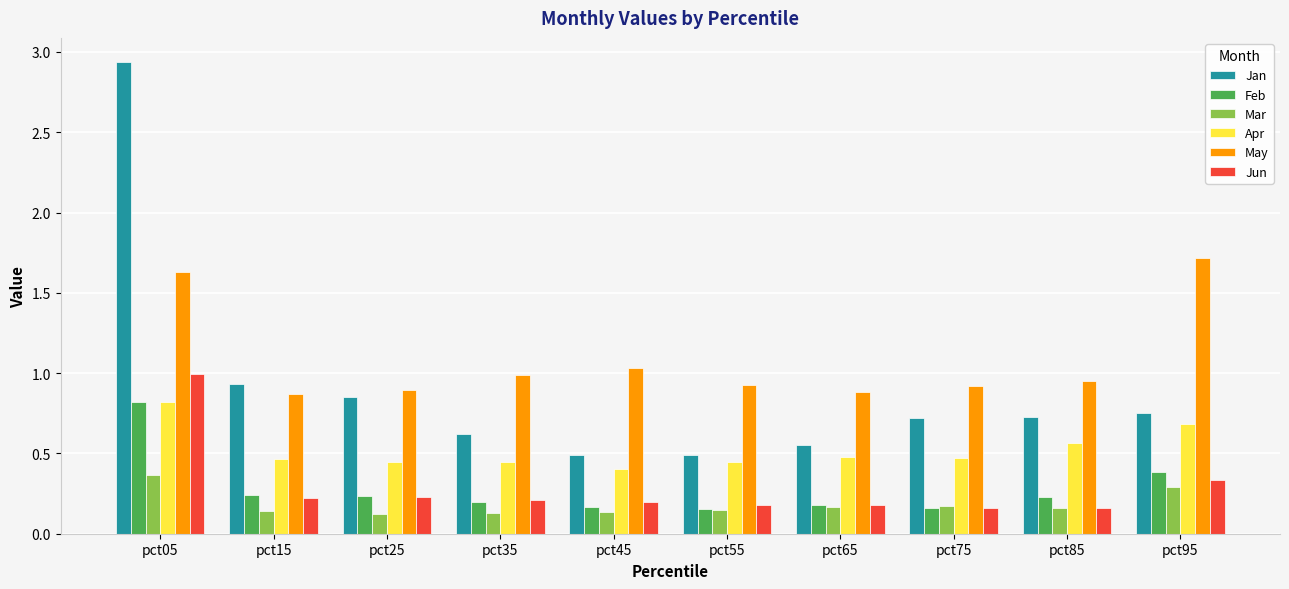

What is the sum of all Feb values?

2.8